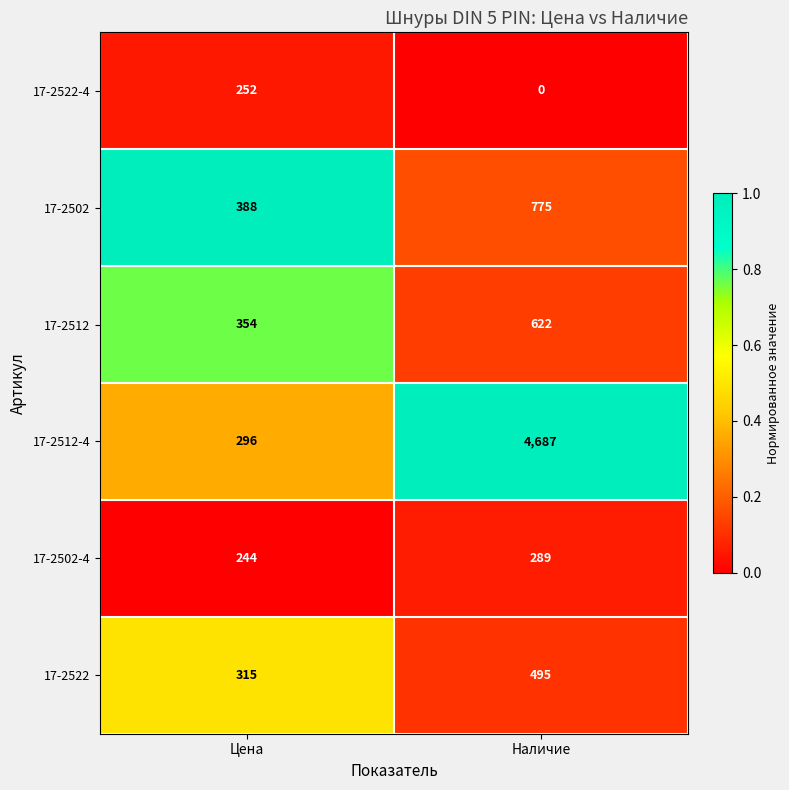

Which series has the largest total across all categories?

17-2512-4